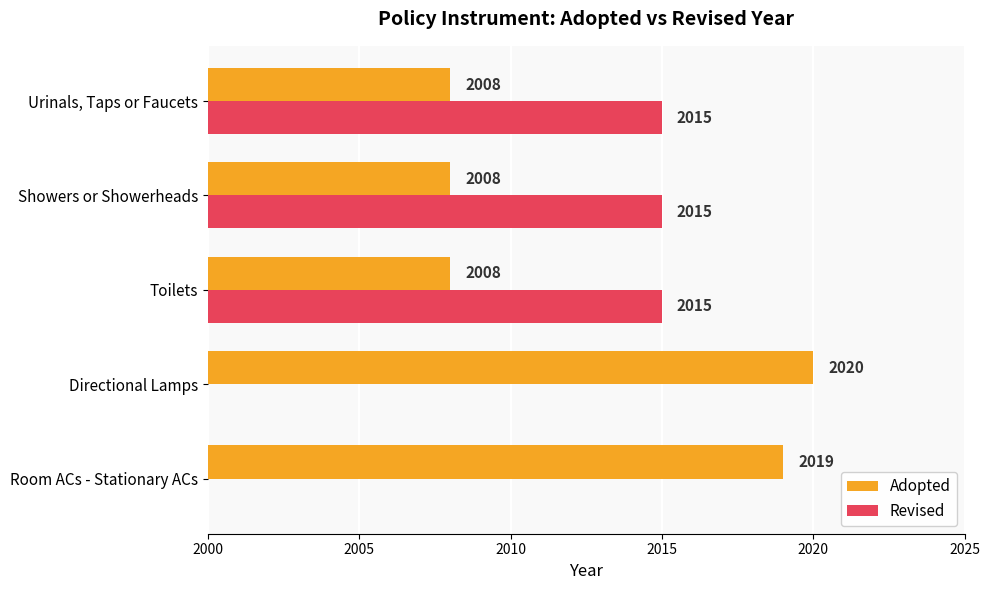

Reading left to right, transcribe all the data shown in this chart.

Adopted: 2019	2020	2008	2008	2008
Revised: 0	0	2015	2015	2015